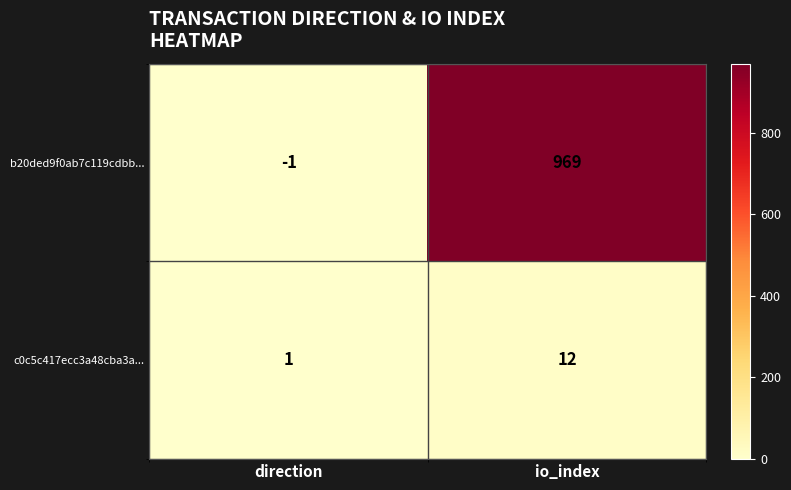

What is the sum of the c0c5c417ecc3a48cba3a... values at io_index and direction?

13